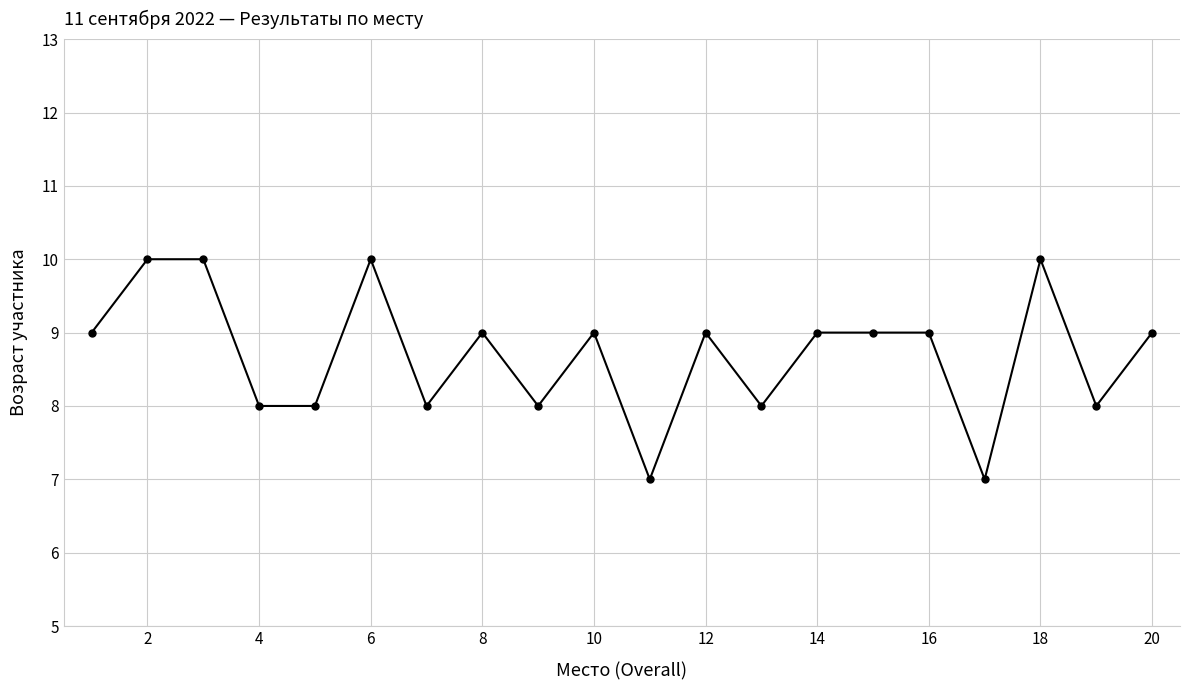

What is the smallest value displayed?

7